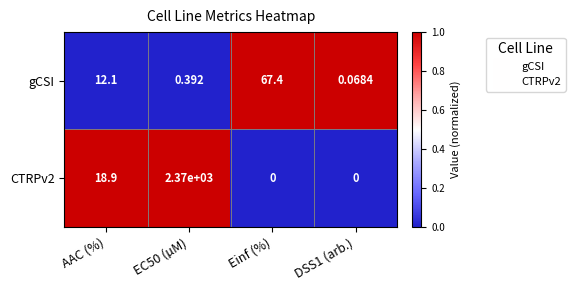

Is the value of gCSI at AAC (%) greater than the value of CTRPv2 at AAC (%)?

No